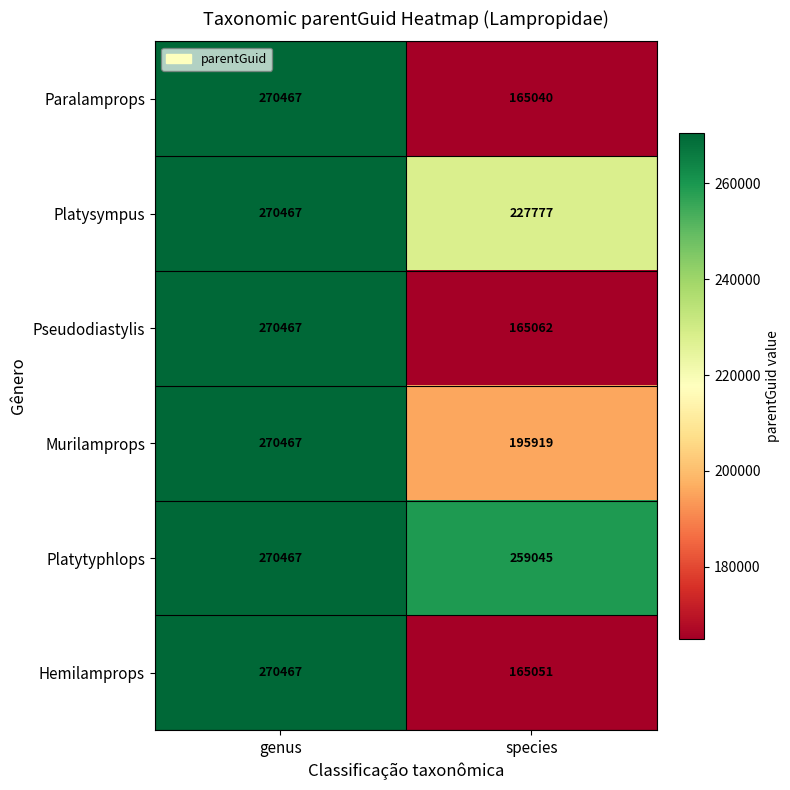

What is the difference between the Platysympus values at species and genus?

42690